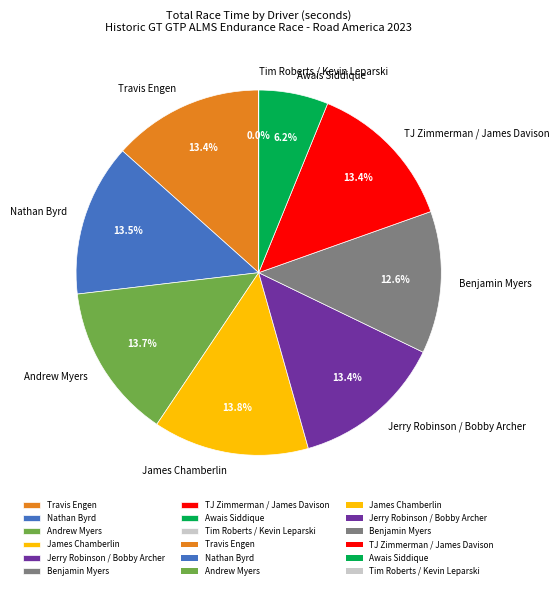

The Awais Siddique slice represents 1% of the pie. True or false?

False